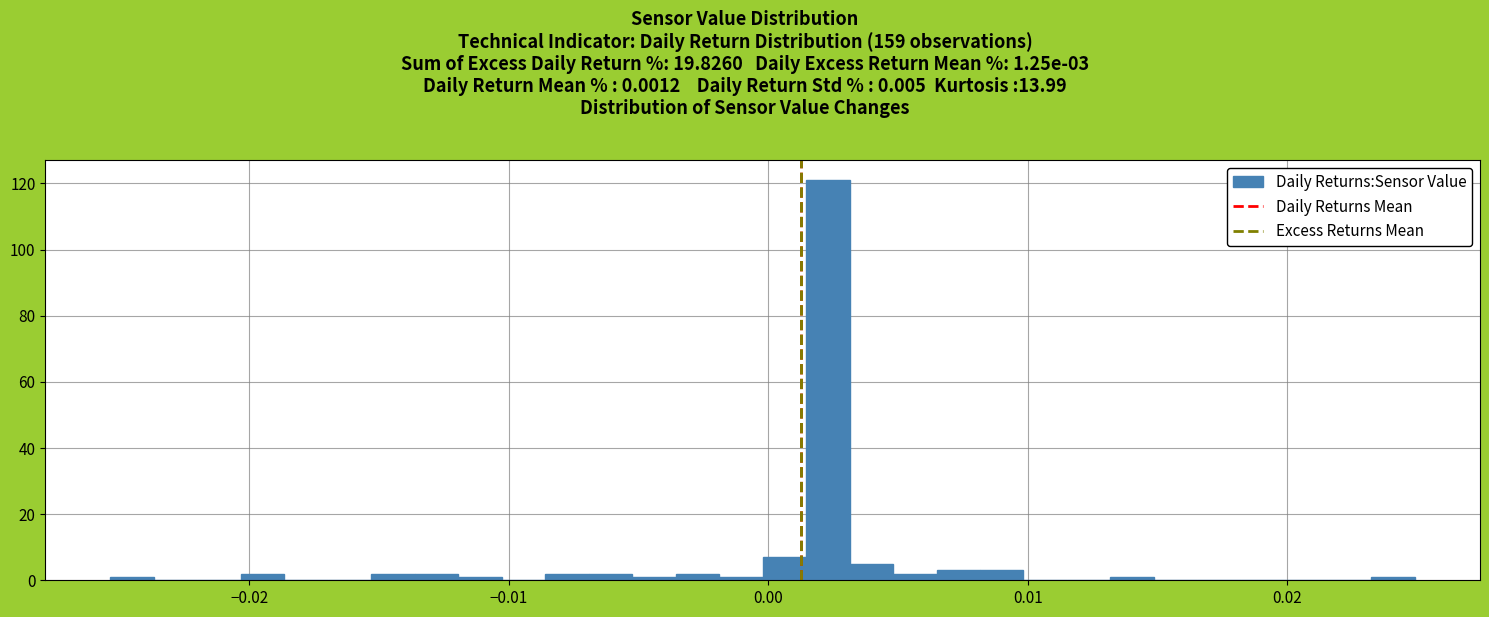

Around what value on the x-axis is the tallest bar? Give the approximate position of its centre, as read against the axis.

0.002